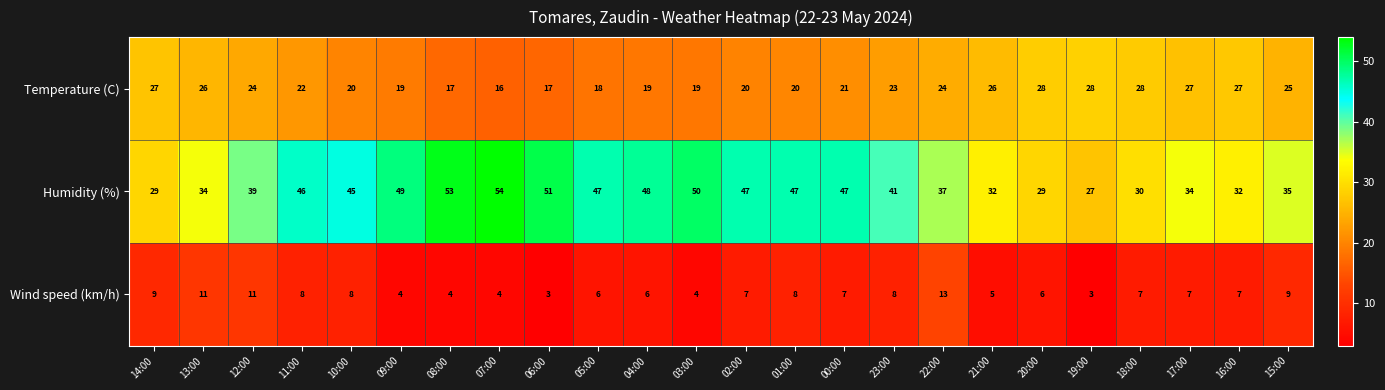

Which label corresponds to the largest value in the chart?

07:00